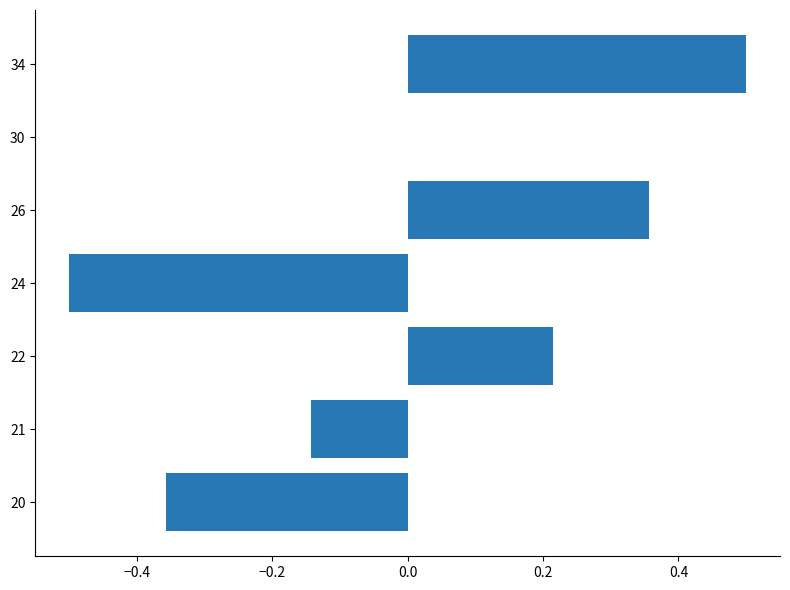

What is the sum of the values at 21 and 20?

-0.5